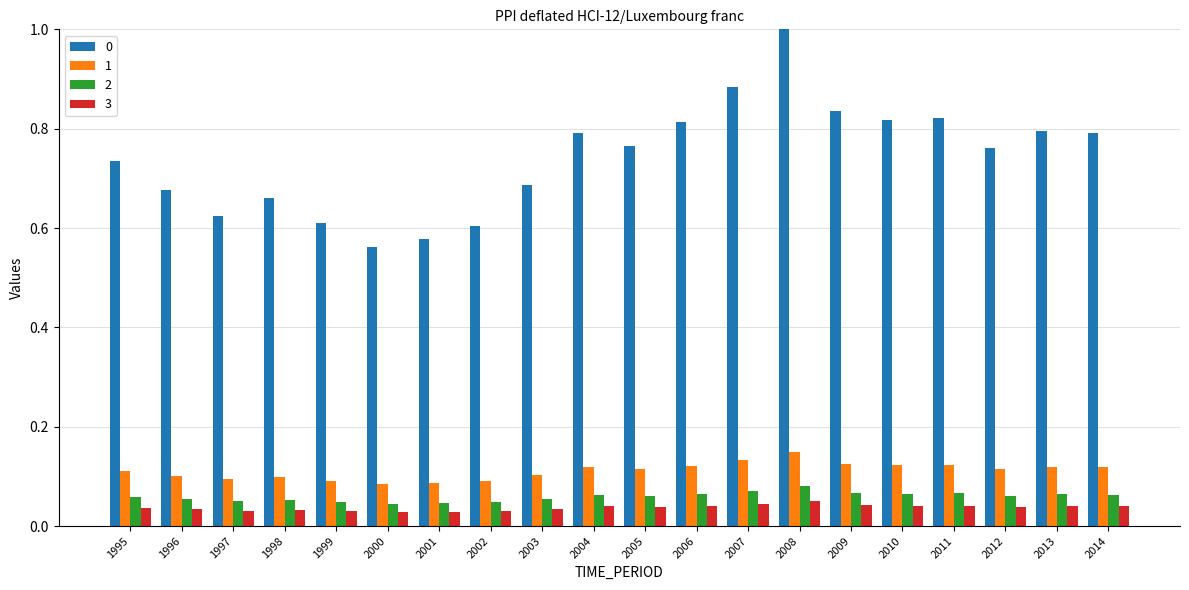

How many distinct data groups are displayed?

4